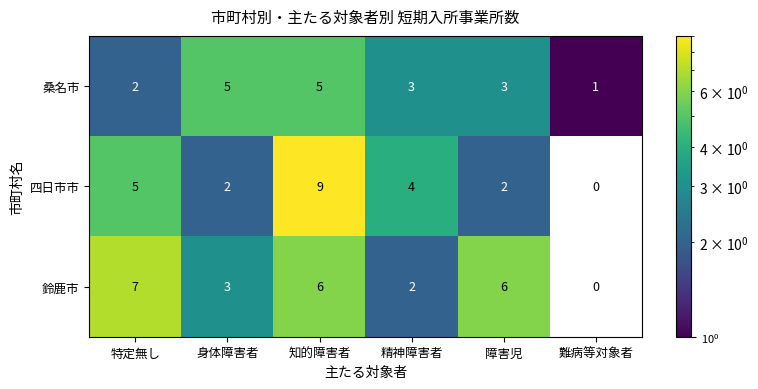

What is the difference between the second highest and minimum values in the 桑名市 series?

4